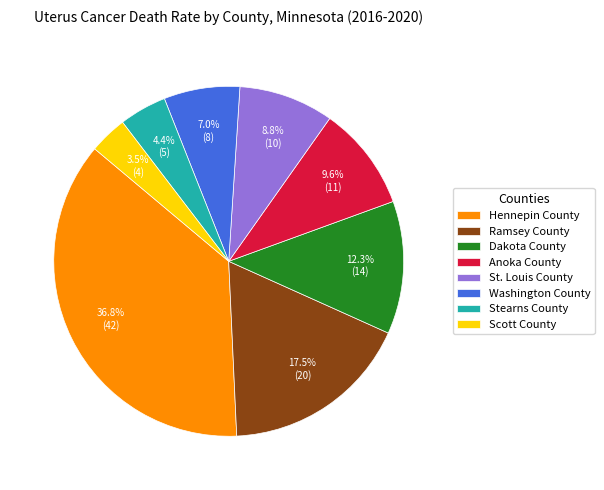

To the nearest percent, what percentage of the pie is Stearns County?

4%